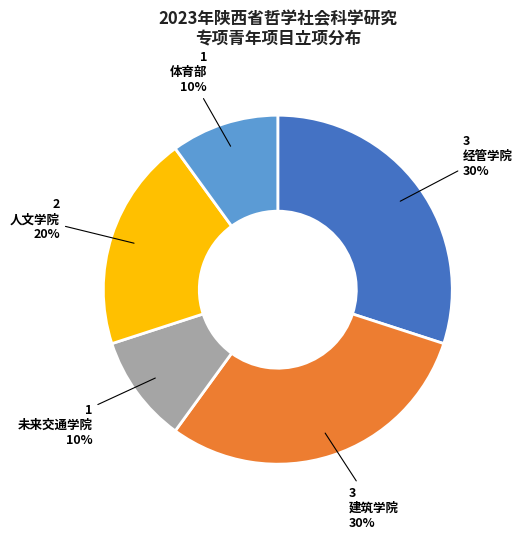

What percentage is the 人文学院 slice, to the nearest percent?

20%